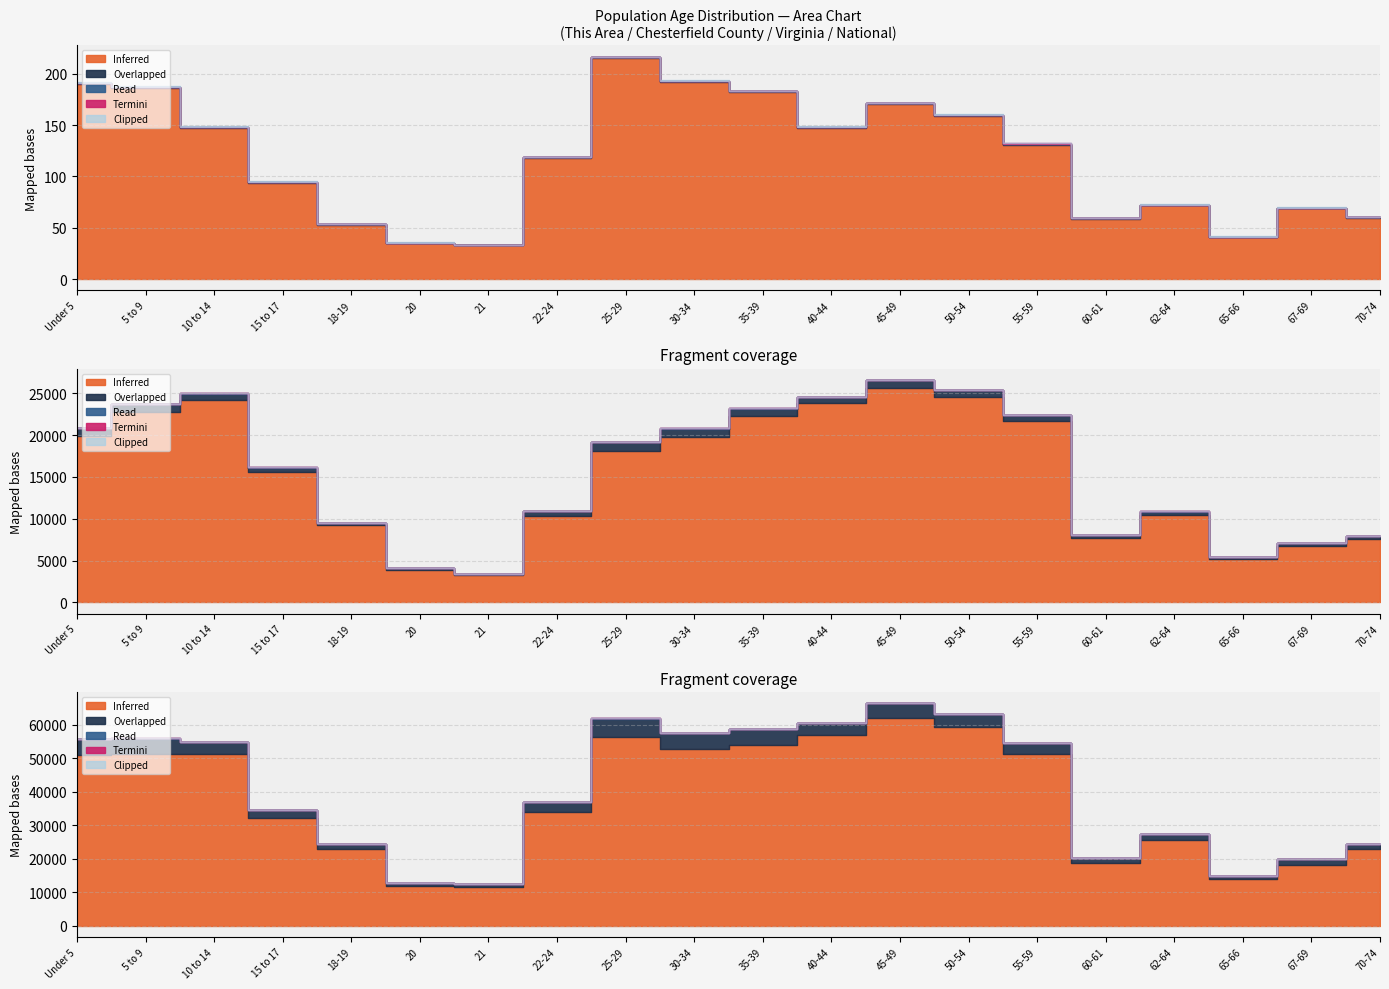

What is the label of the 12th point from the right?

25-29